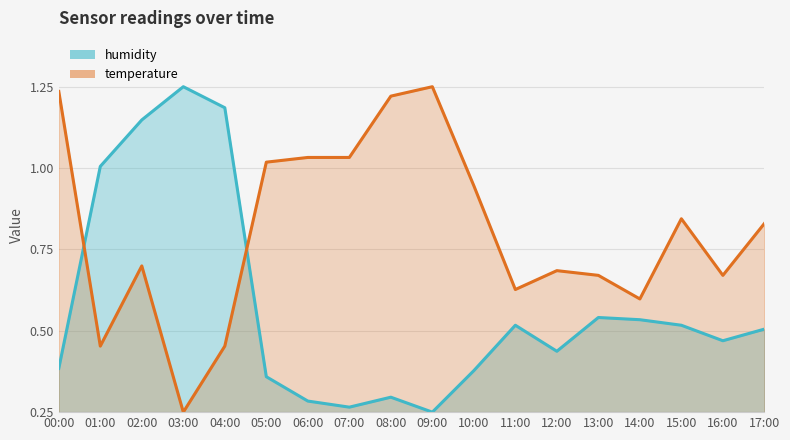

How many categories are shown in the chart?

18